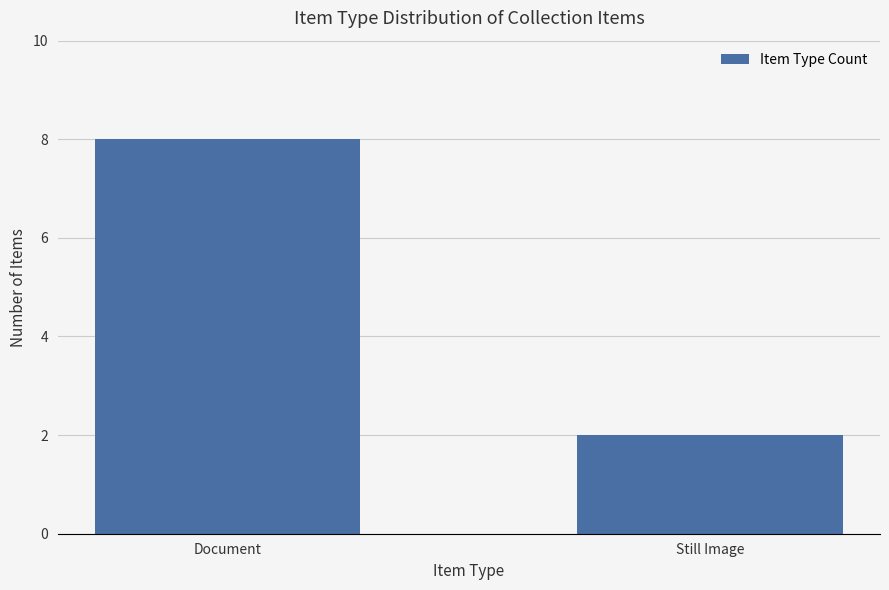

The chart shows a value of 3 at Still Image. True or false?

False